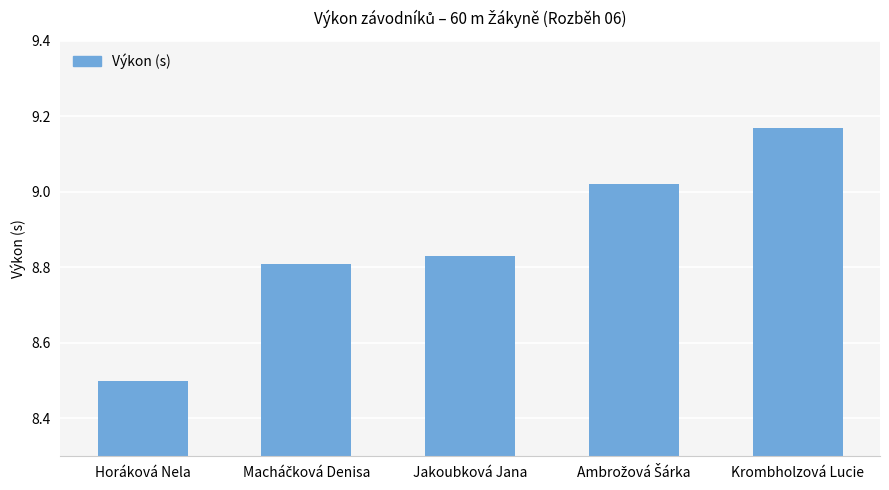

Where is the data nearest to the value 8?

Horáková Nela